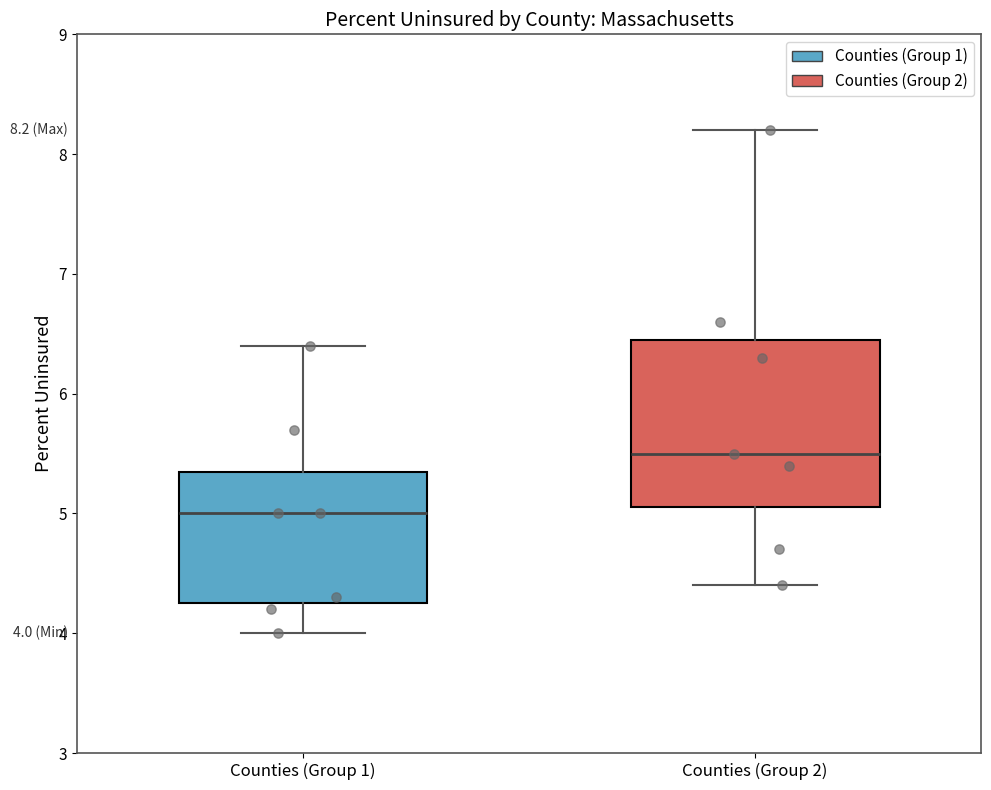

Which box is the tallest, from its lower edge to its upper edge?

Counties (Group 2)